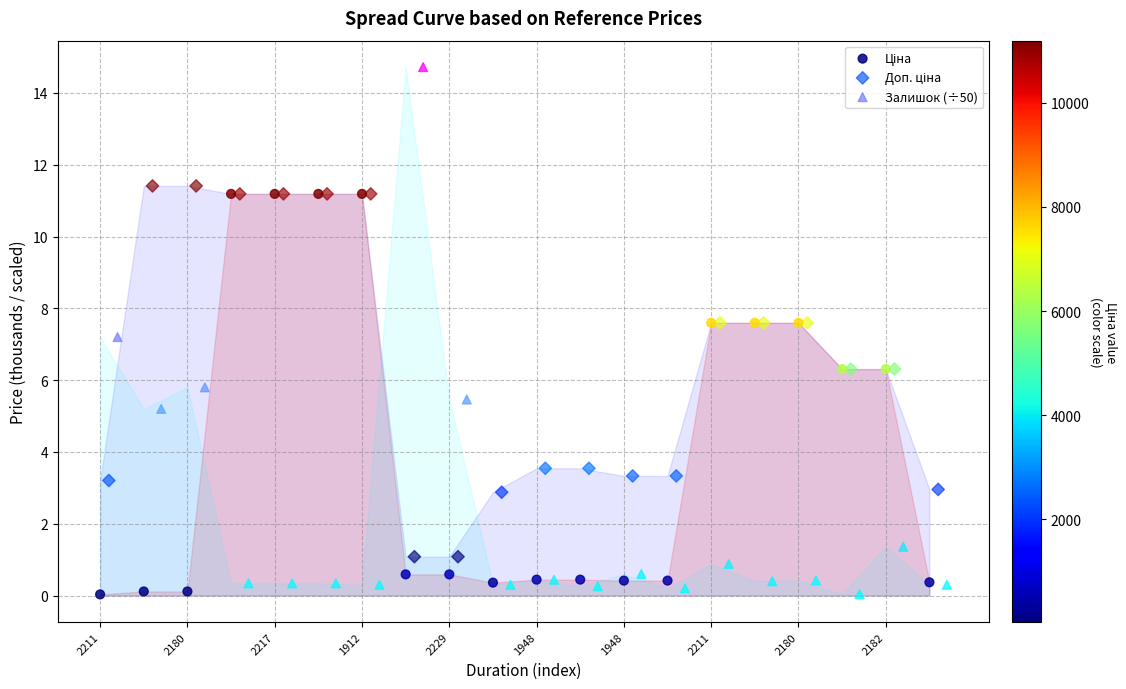

Which series reaches the maximum Y coordinate?

Залишок (÷50)